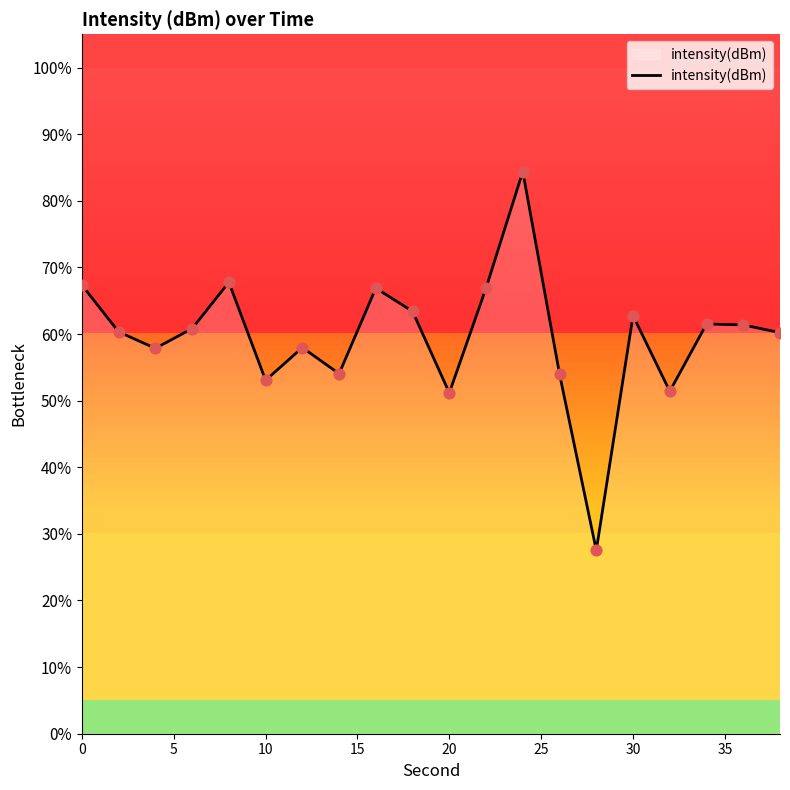

What is the difference between the maximum and minimum values?

56.9